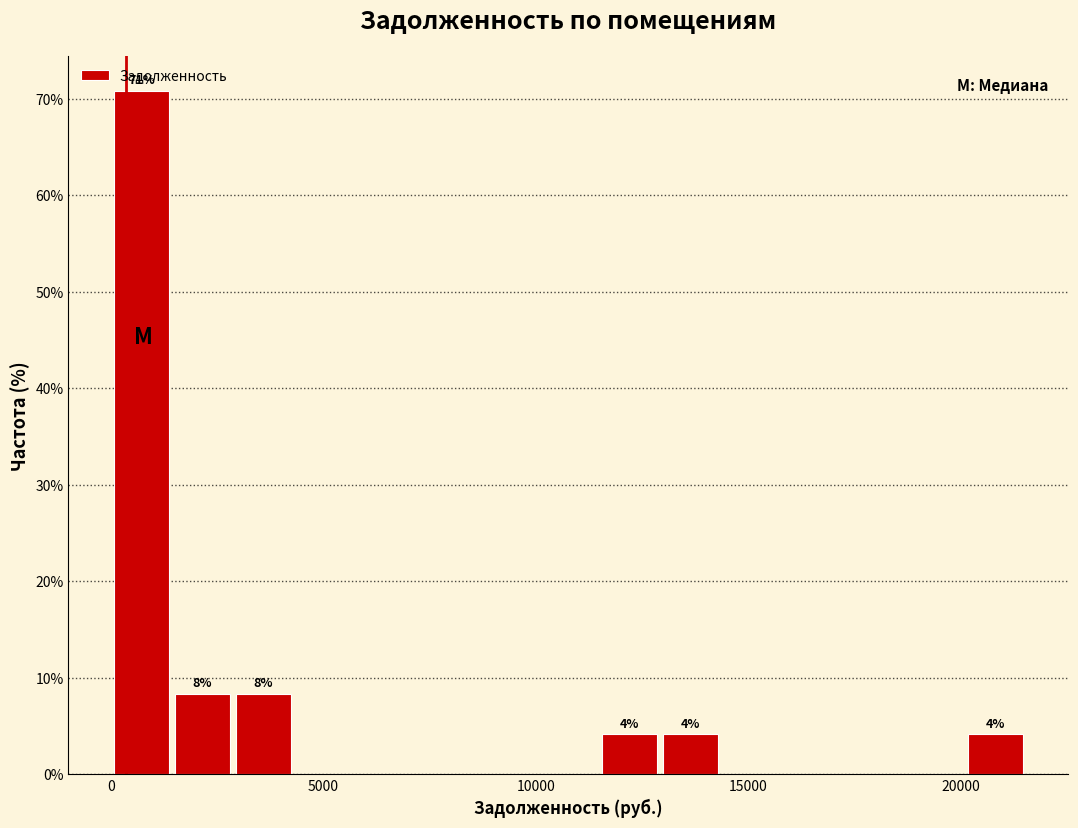

Read against the x-axis, roughly where is the centre of the tallest bar?

500